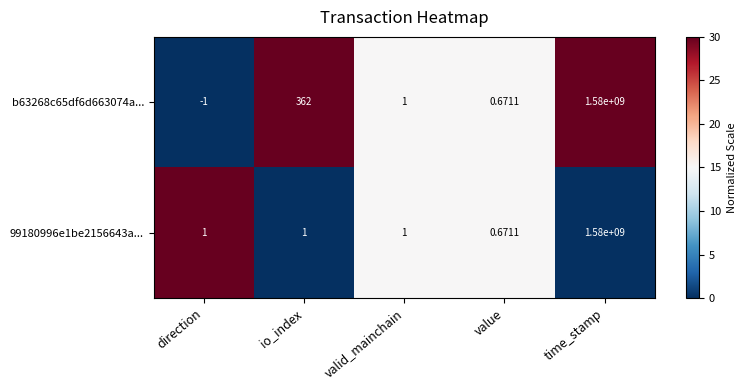

At which label does b63268c65df6d663074a... first exceed 1?

io_index